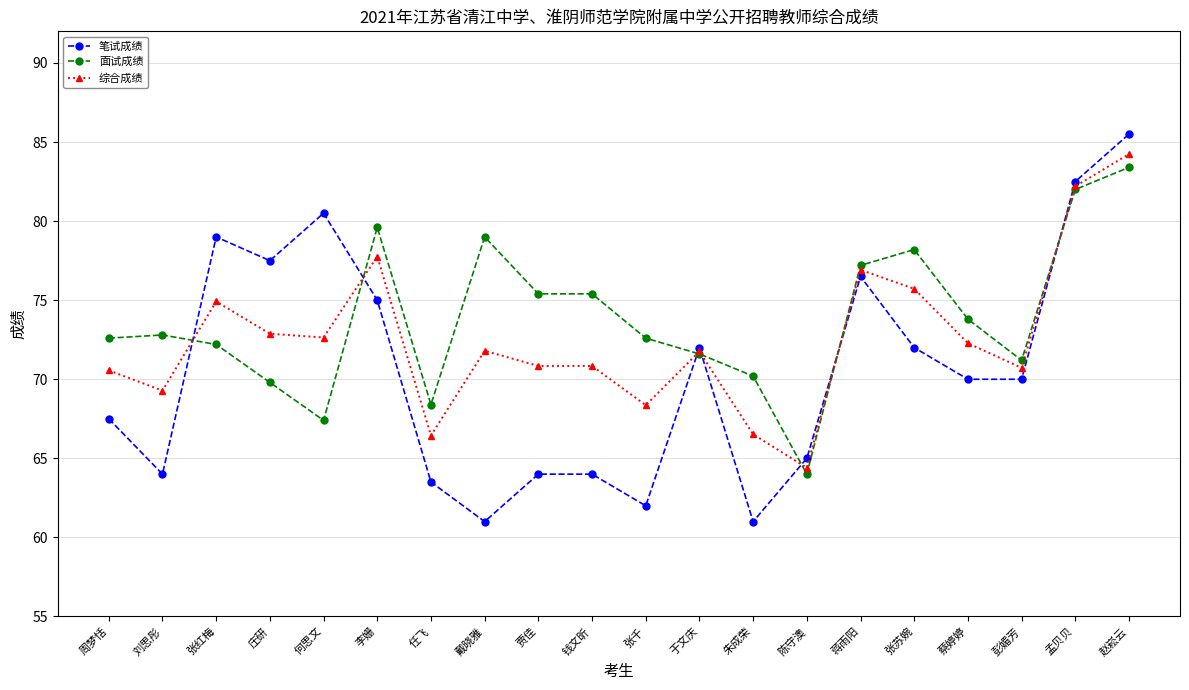

Which series has the largest total across all categories?

面试成绩